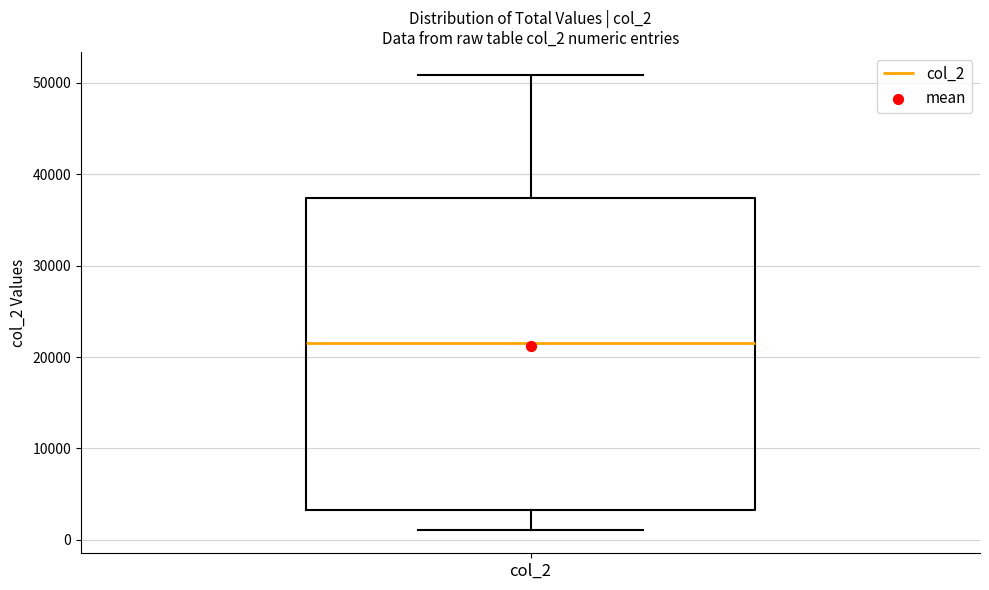

Read this box plot against the y-axis: the position of the median line, the range covered by the box, and the ends of both whiskers. The values are not printed on the chart, so give them approximately, as read against the axis.

median 22000, box 3000 to 37000, whiskers 1000 to 51000